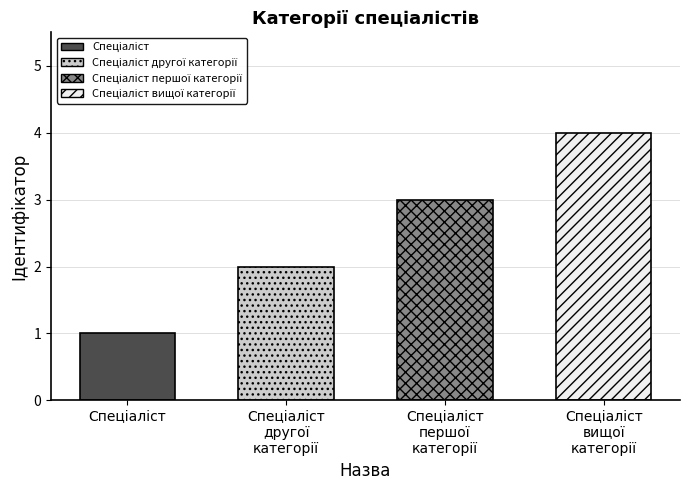

Which label corresponds to the largest value in the chart?

Спеціаліст вищої категорії